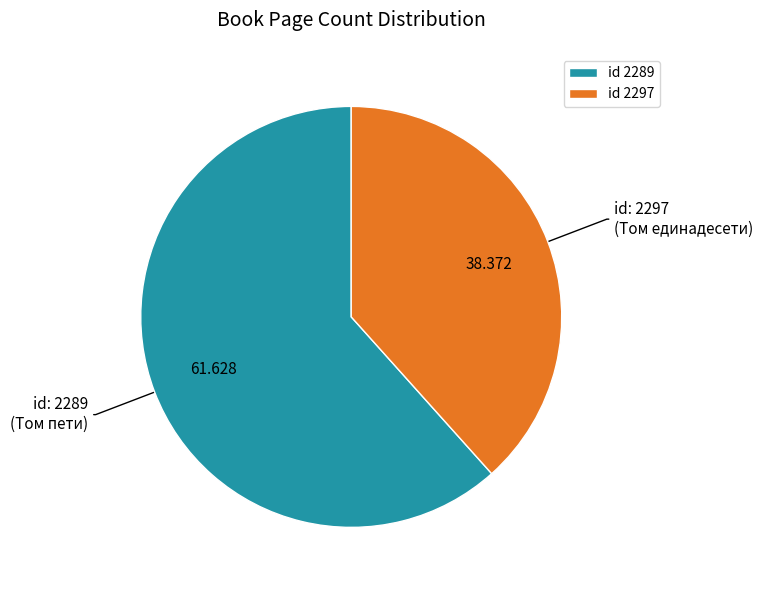

Does any single category account for the majority?

Yes